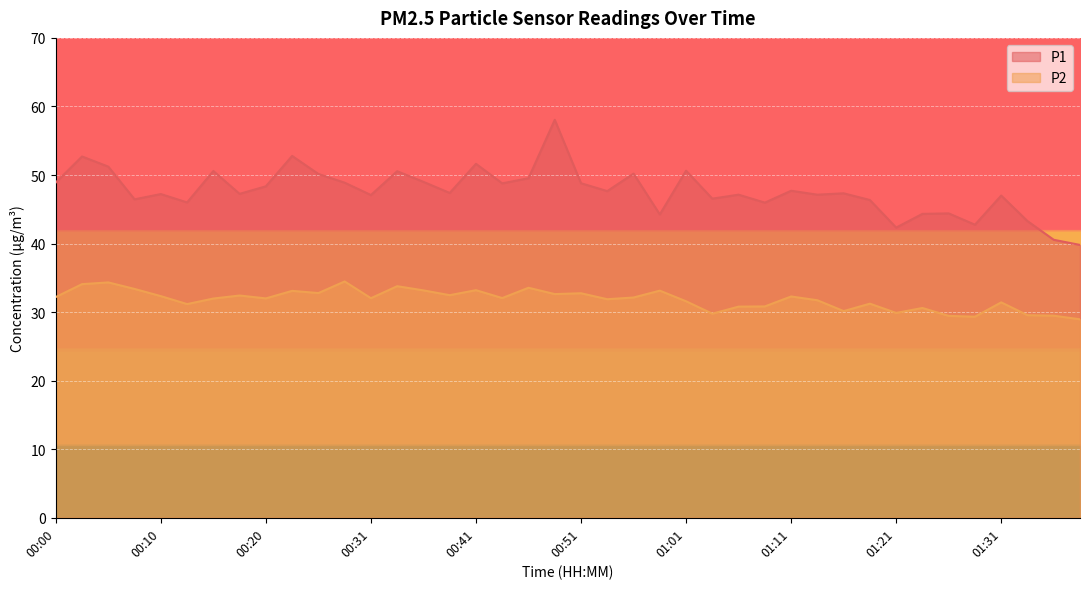

What position from the left is 00:46?

19